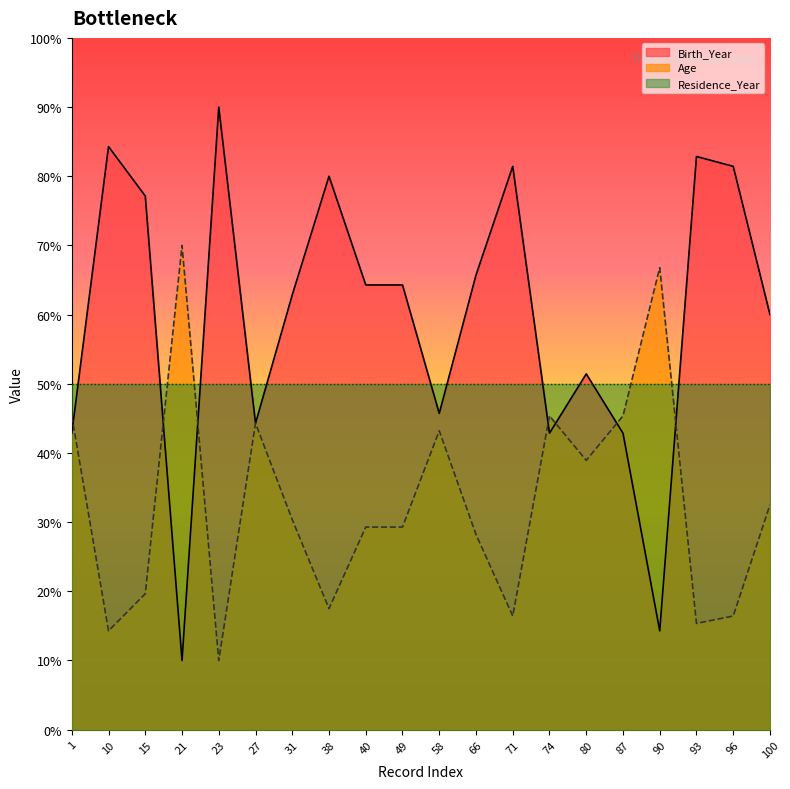

Does the chart have visible grid lines?

No